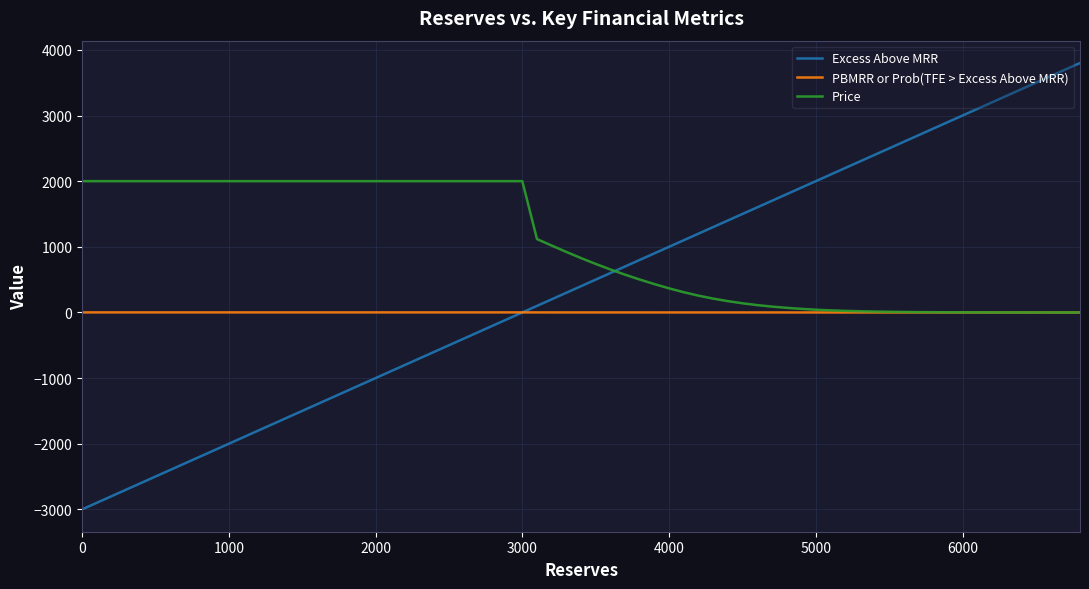

Which series has the widest spread of values?

Excess Above MRR